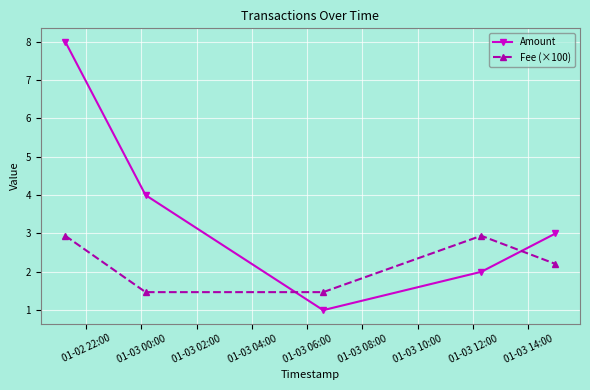

True or false: Amount has more than 1 points higher than both neighbors.

False